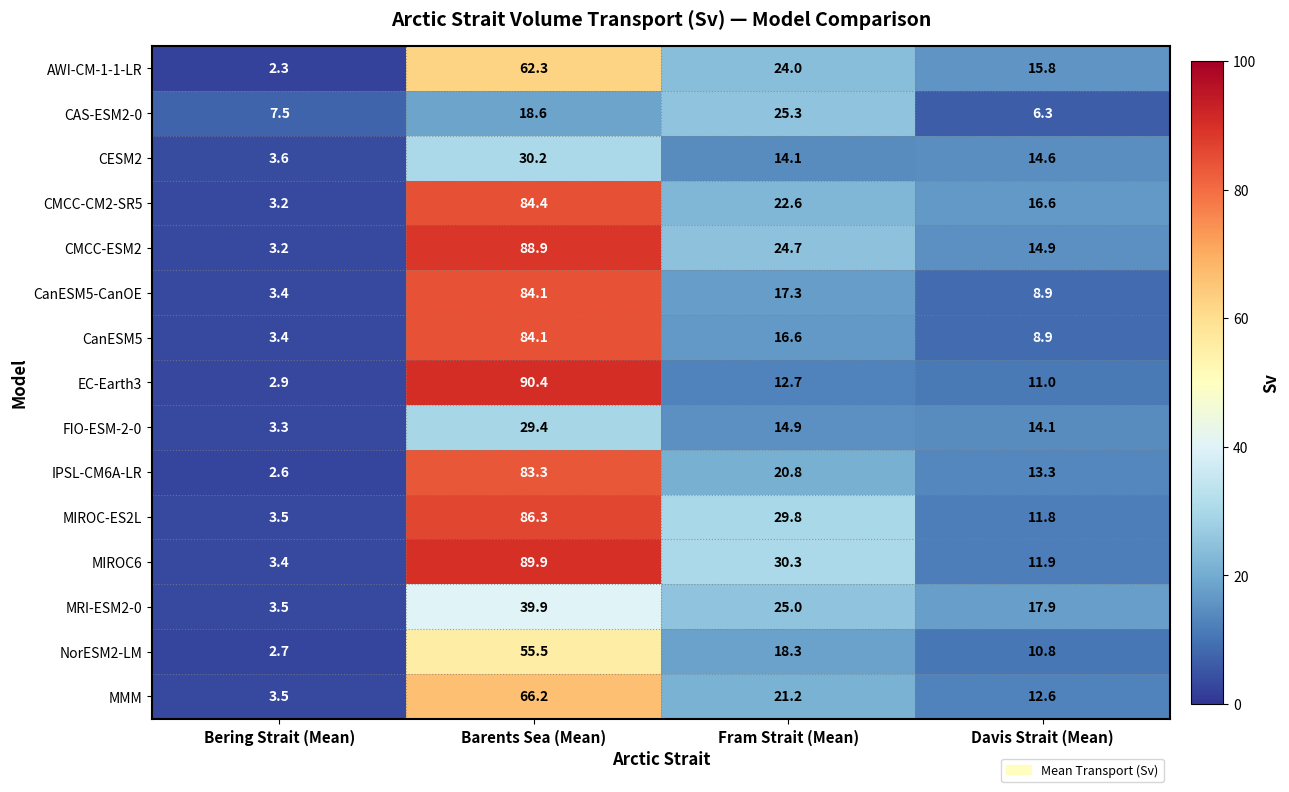

The CMCC-ESM2 series shows 88.9 at Barents Sea (Mean). True or false?

True